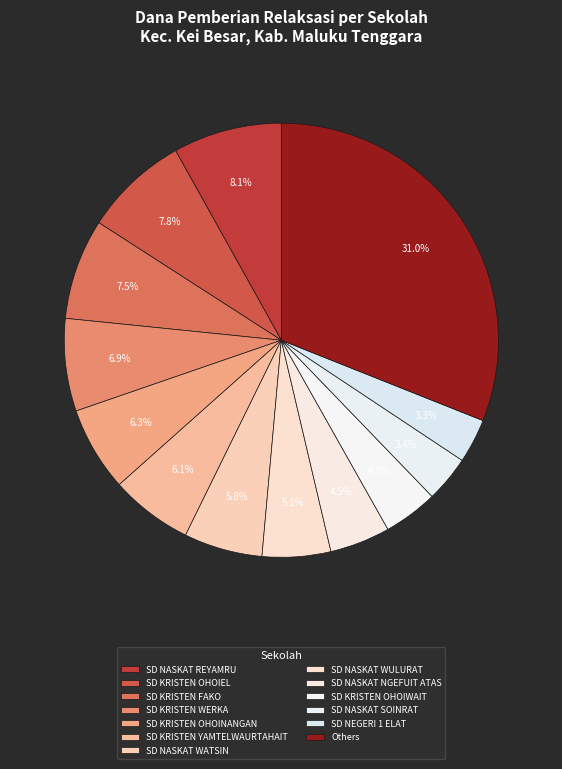

How many segments does this pie chart have?

13